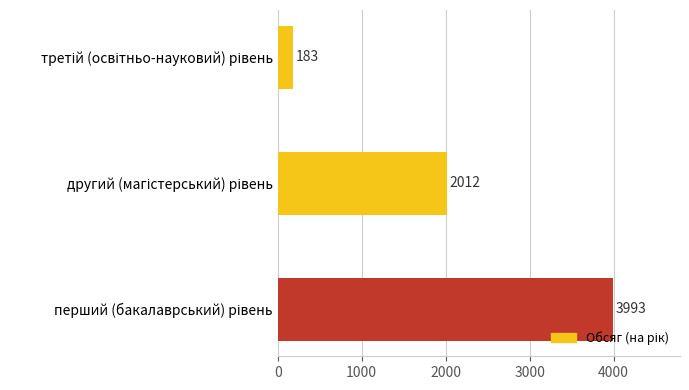

What is the difference between the maximum and minimum values?

3810